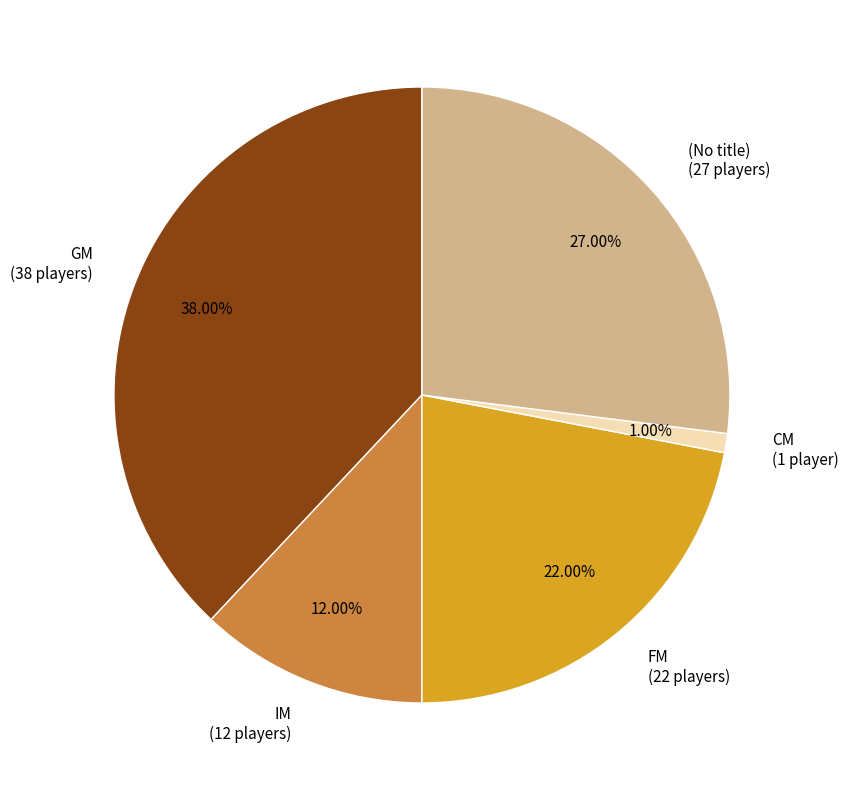

Combined, do (No title) (27 players) and CM (1 player) account for over 50%?

No